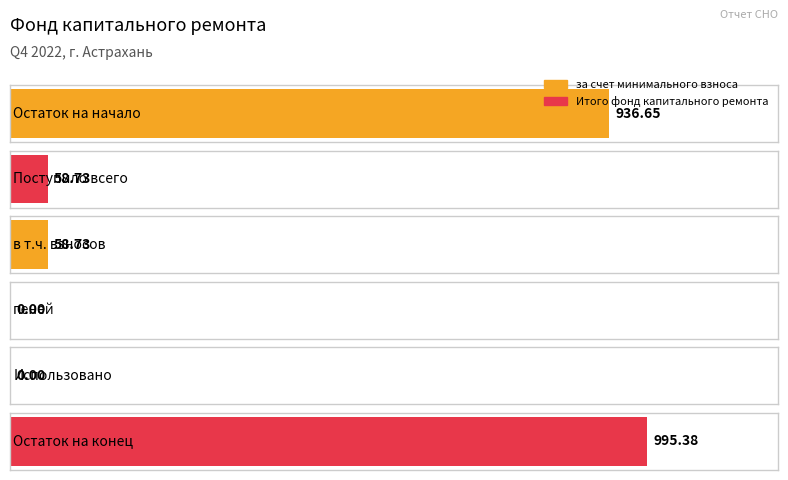

How many categories are shown in the chart?

6